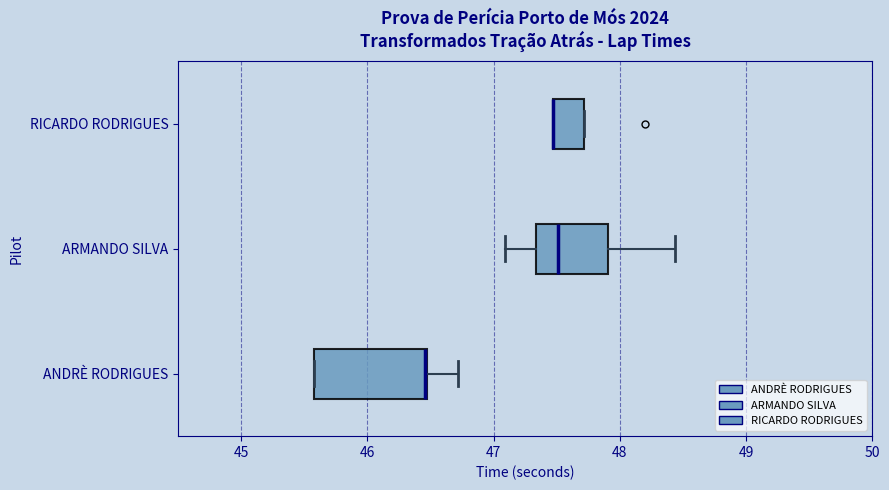

Where does the median line of the box for ARMANDO SILVA sit on the x-axis? The values are not printed on the chart, so give them approximately, as read against the axis.

47.5